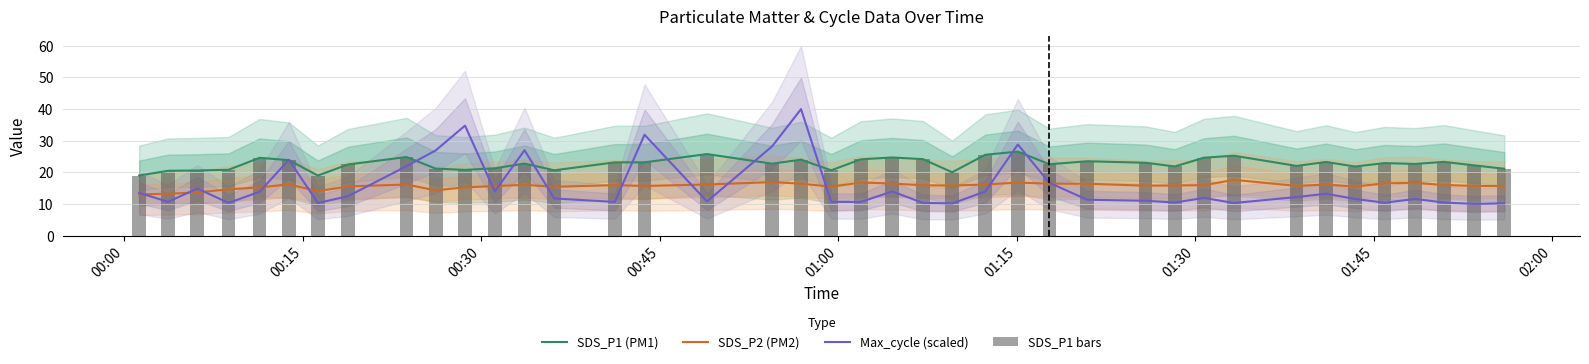

What is the lowest value of the Max_cycle (scaled) series?

10.0